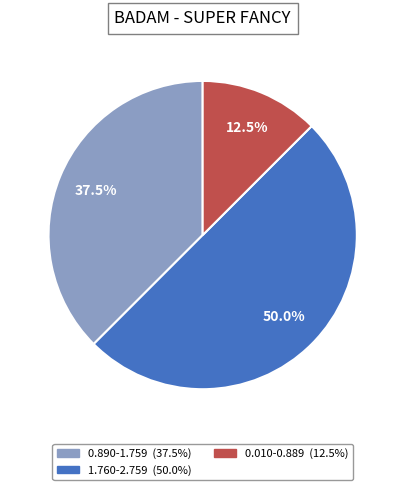

What portion of the pie excludes 0.010-0.889?

87.5%